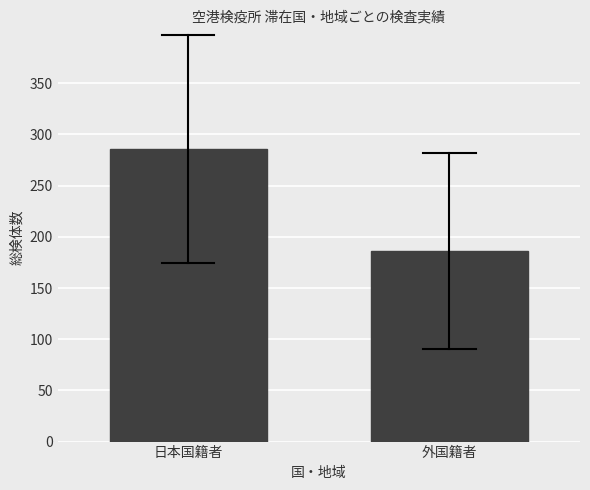

Reading left to right, list all the values displayed in this chart.

285.7	186.0